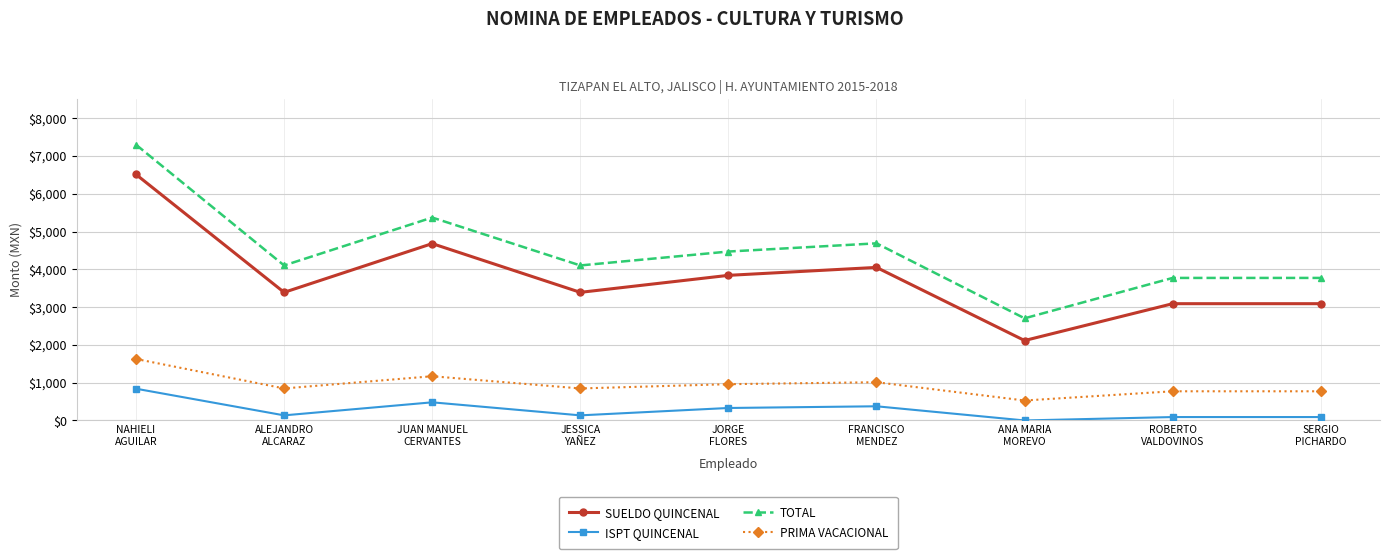

Reading right to left, extract all data points from this chart.

SUELDO QUINCENAL: 3090	3090	2115	4050	3840	3390	4680	3390	6510
ISPT QUINCENAL: 90	90	0	375	330	135	480	135	840
TOTAL: 3772	3772	2703	4687	4470	4102	5370	4102	7297
PRIMA VACACIONAL: 772	772	528	1012	960	847	1170	847	1627